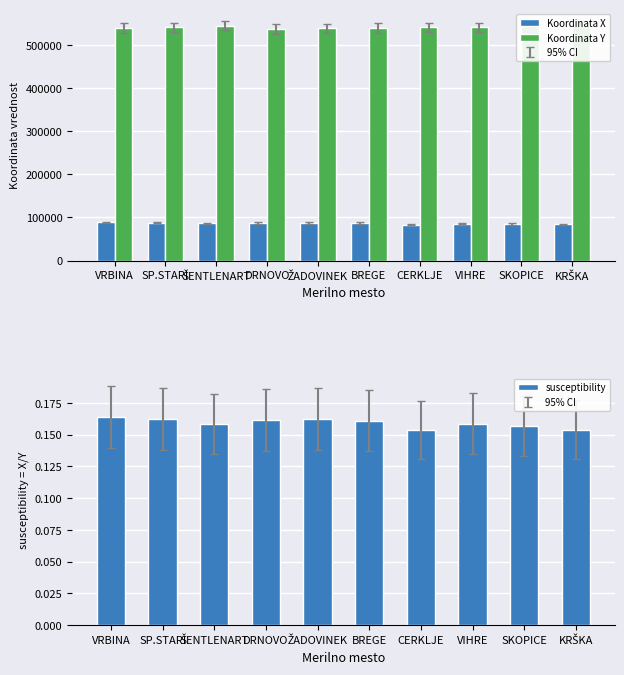

At which label does Koordinata X reach its peak?

VRBINA